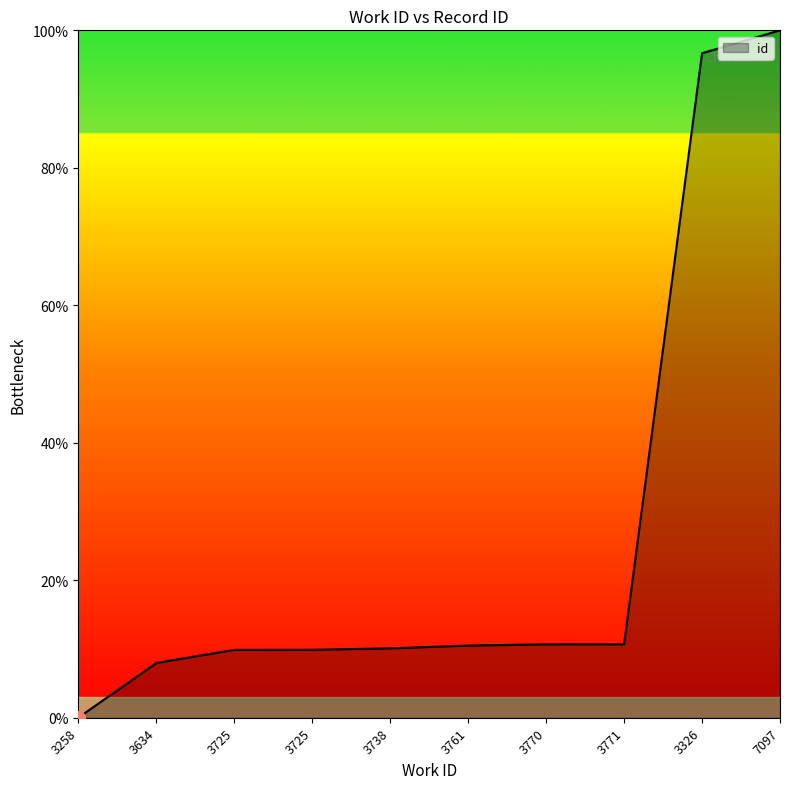

Reading left to right, extract all data points from this chart.

0.0	8.0	9.9	9.9	10.1	10.5	10.7	10.7	96.7	100.0